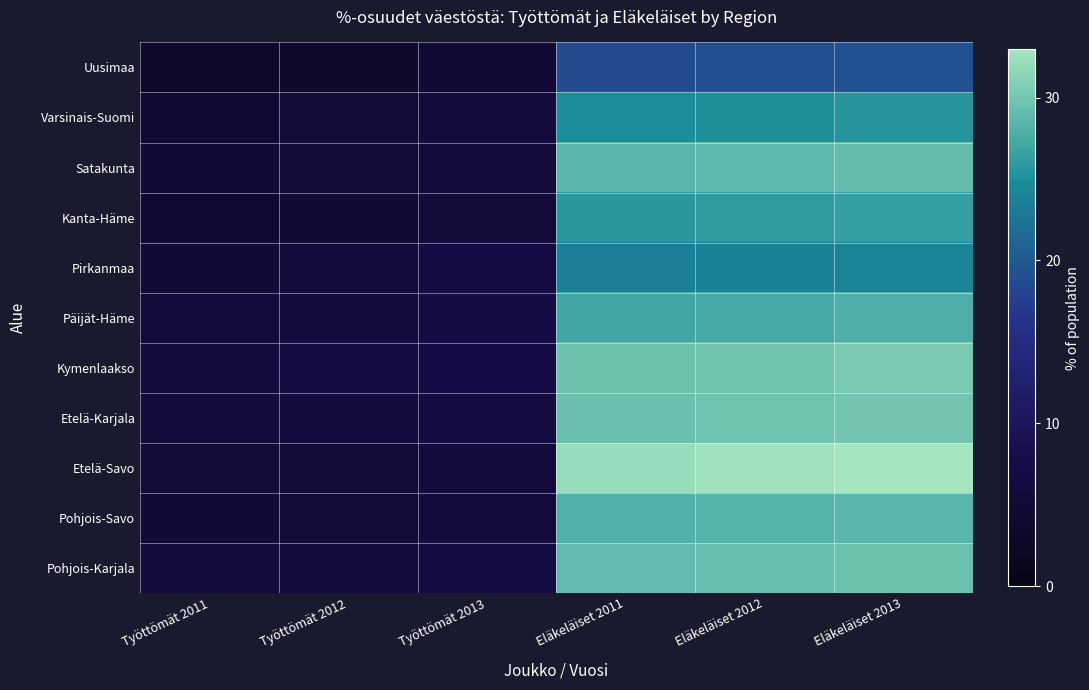

At which category does the chart reach its minimum across all series?

Työttömät 2011